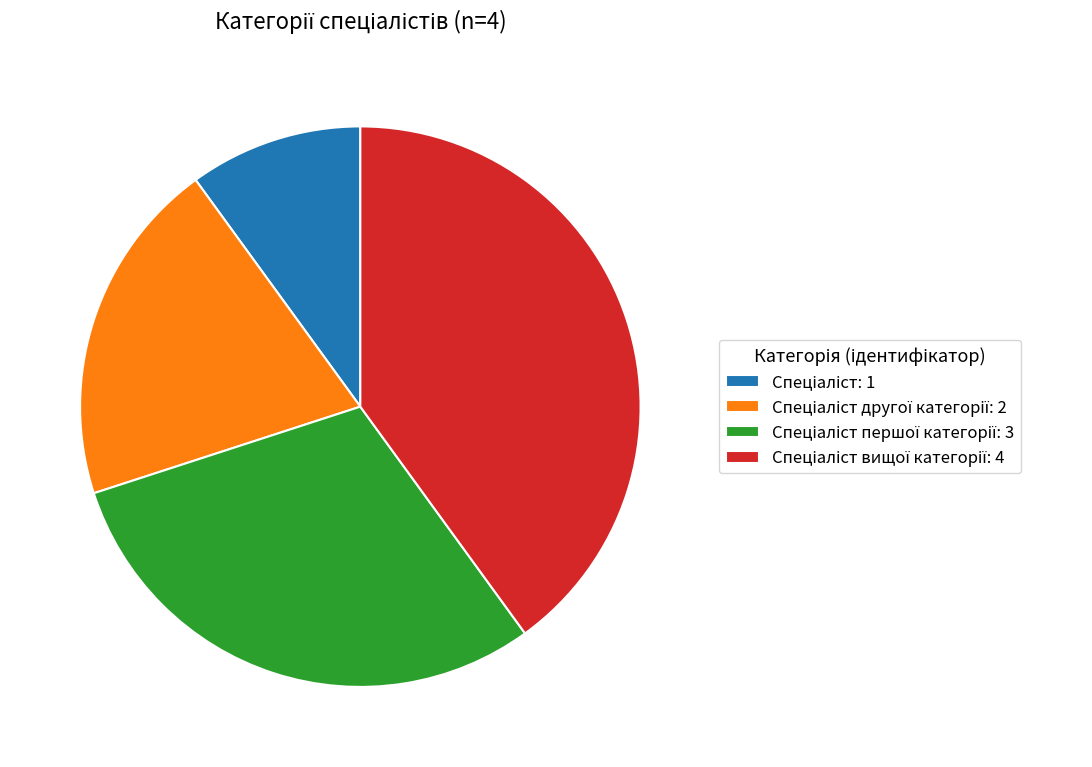

How many slices are in this pie chart?

4